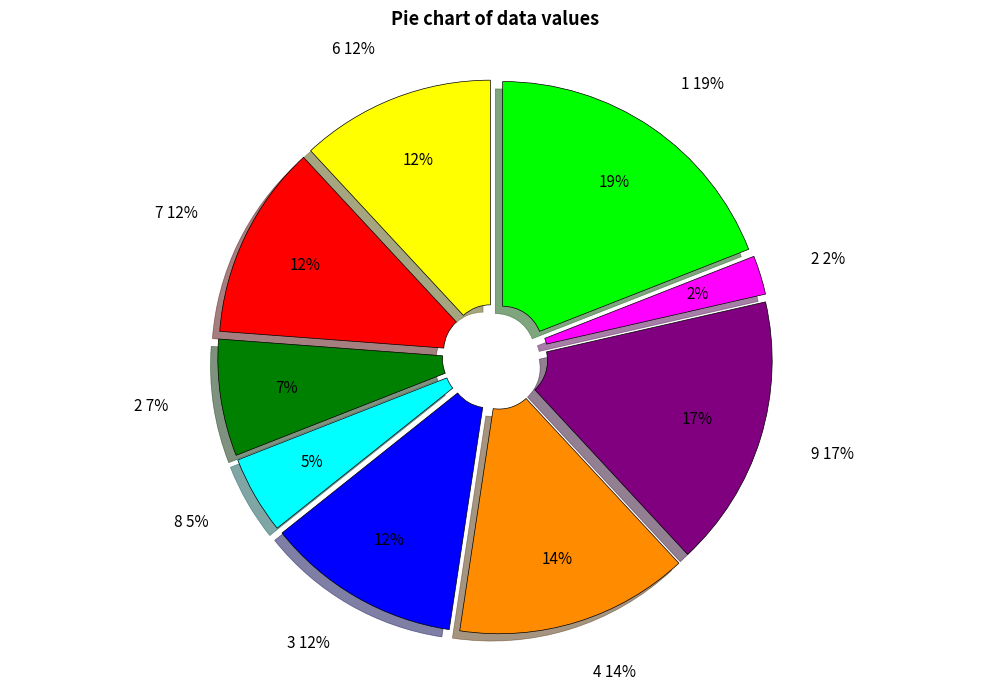

True or false: 4 accounts for 14% of the total.

True